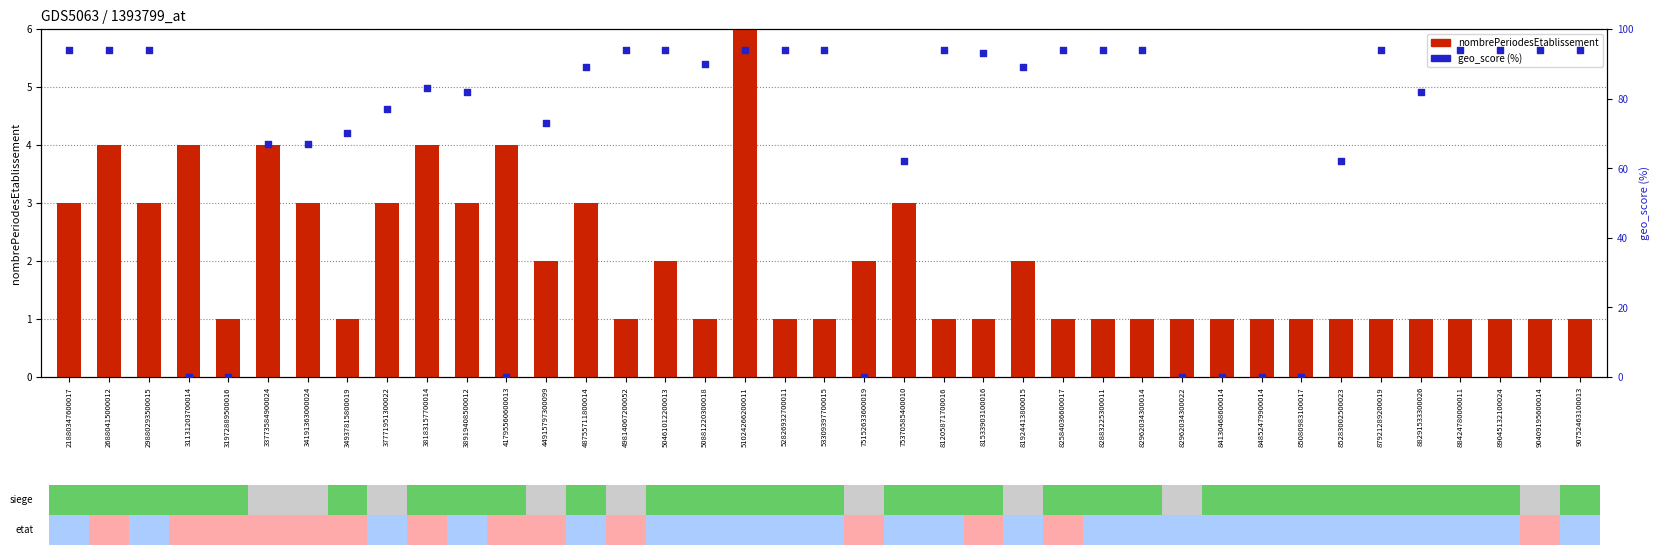

At which category is the sum across all series the highest?

51024266200011